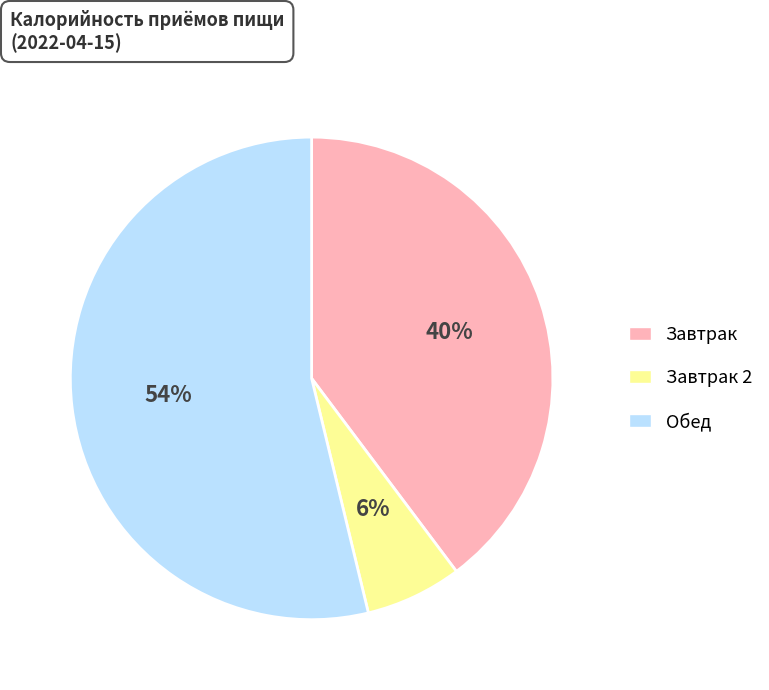

The Завтрак slice represents 40% of the pie. True or false?

True